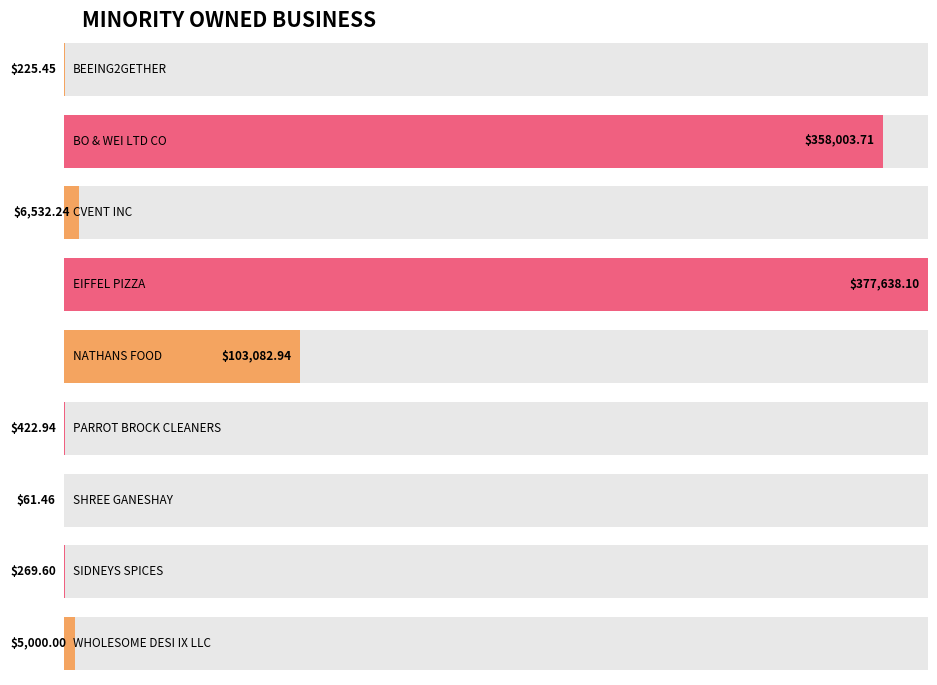

List the labels in order of value, smallest first.

SHREE GANESHAY, BEEING2GETHER, SIDNEYS SPICES, PARROT BROCK CLEANERS, WHOLESOME DESI IX LLC, CVENT INC, NATHANS FOOD, BO & WEI LTD CO, EIFFEL PIZZA